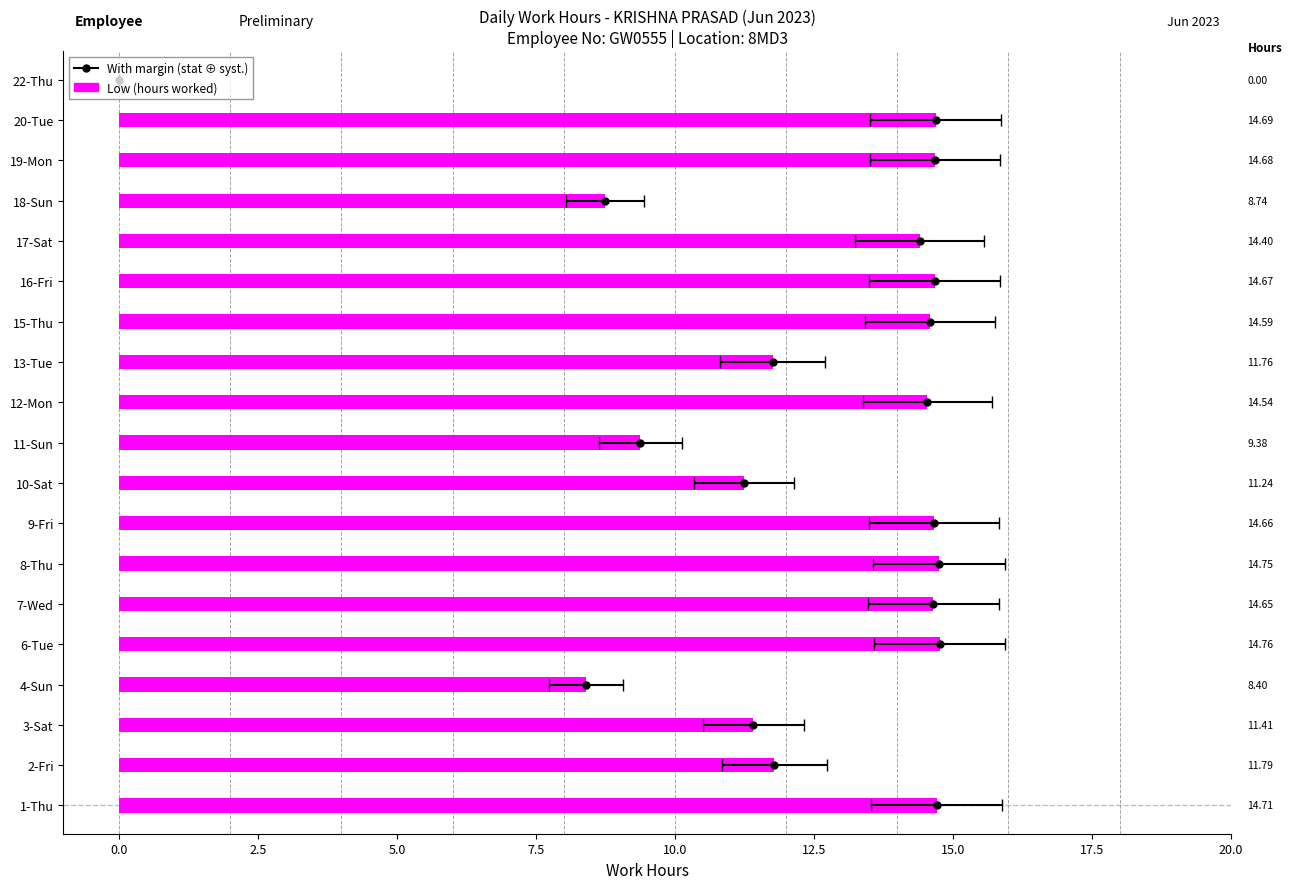

Rank the categories by value from lowest to highest.

22-Thu, 4-Sun, 18-Sun, 11-Sun, 10-Sat, 3-Sat, 13-Tue, 2-Fri, 17-Sat, 12-Mon, 15-Thu, 7-Wed, 9-Fri, 16-Fri, 19-Mon, 20-Tue, 1-Thu, 8-Thu, 6-Tue